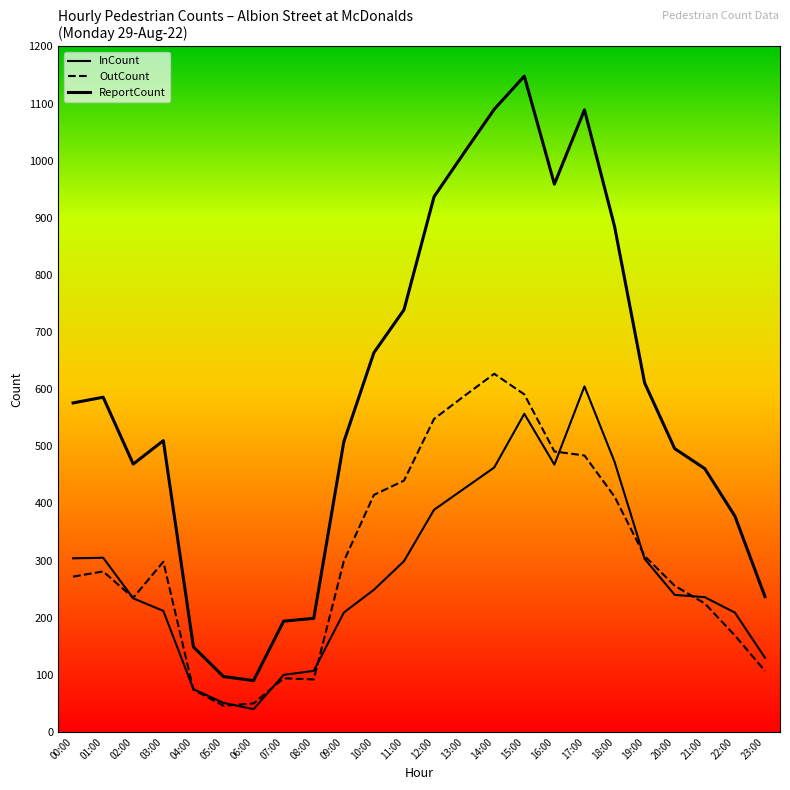

The OutCount series shows 725 at 10:00. True or false?

False